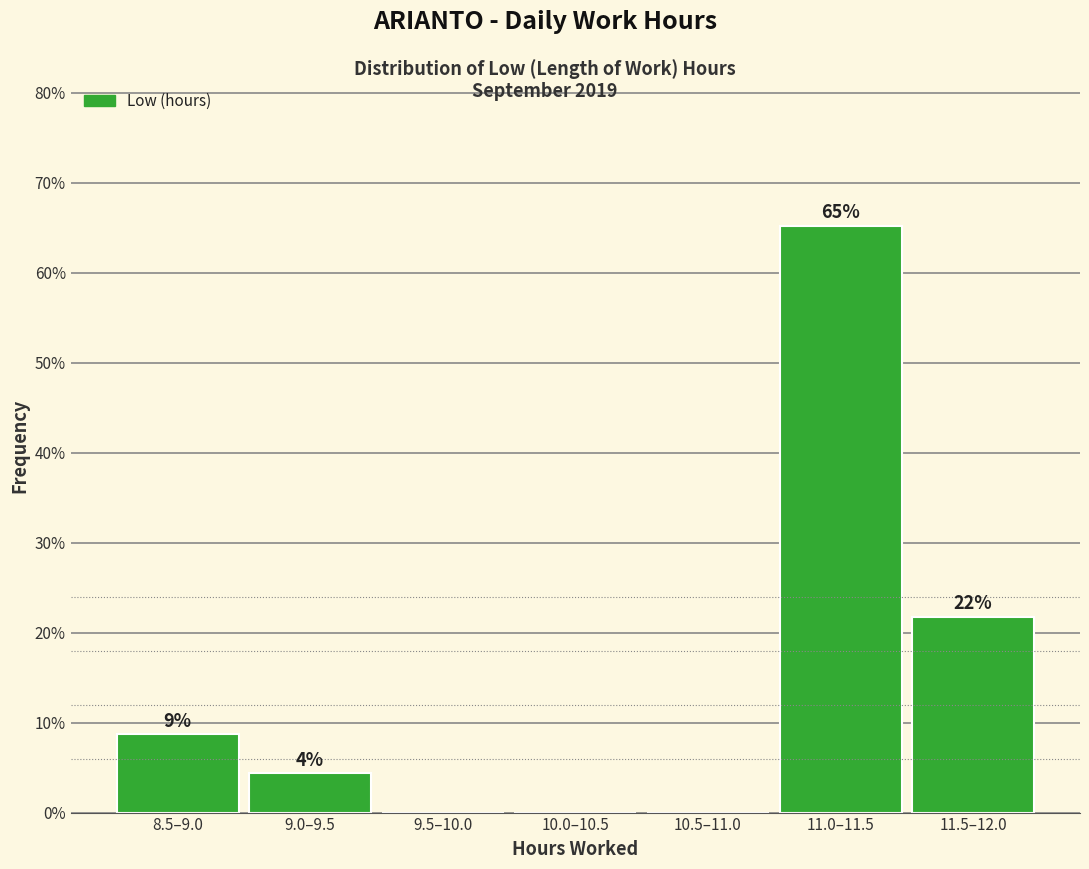

Are the bars horizontal?

No